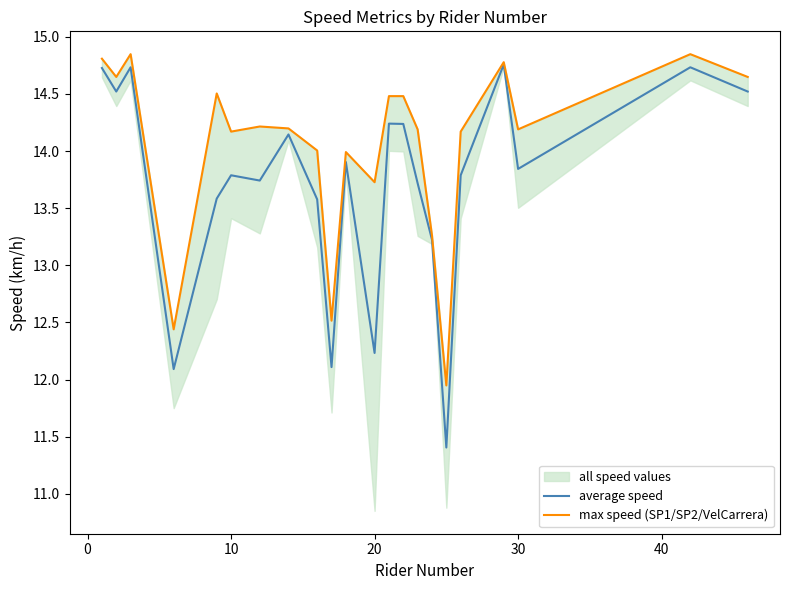

What is the maximum value shown in the chart?

14.8